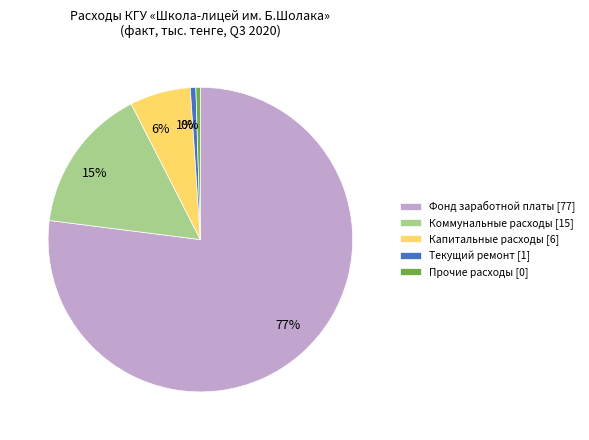

To the nearest percent, what is the average slice percentage?

20%